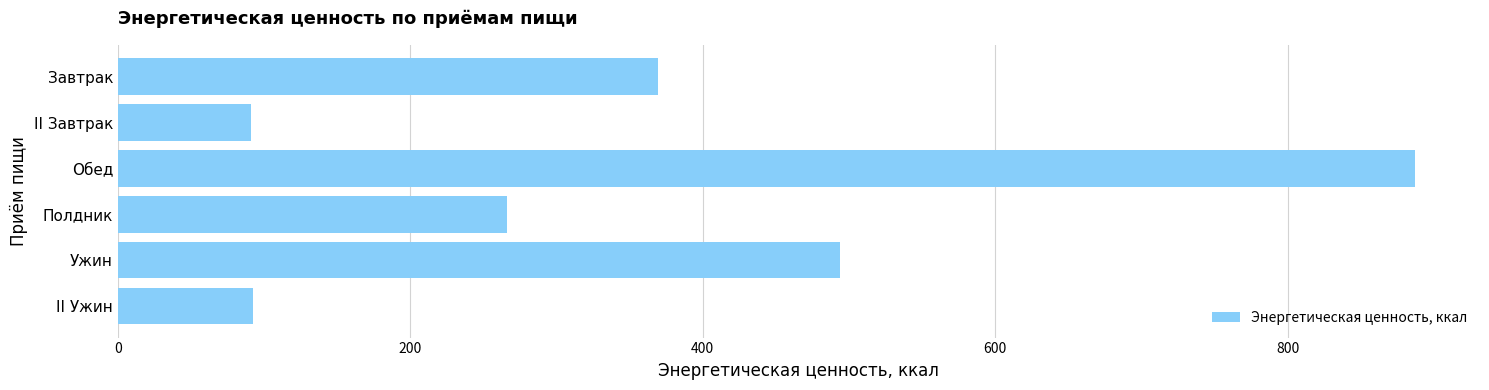

What is the sum of the values at Завтрак and II Завтрак?

460.8